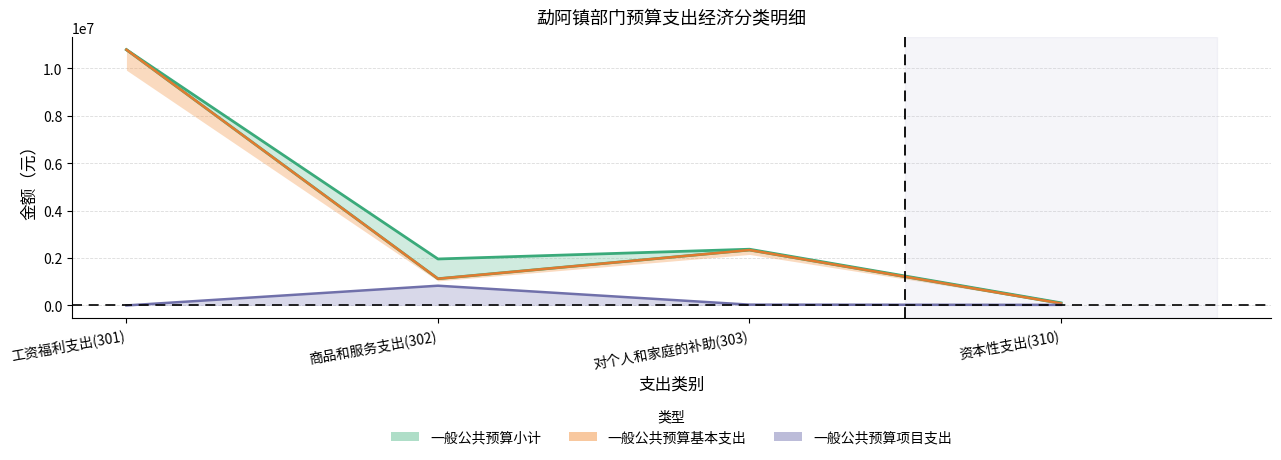

What position from the right is 工资福利支出(301)?

4